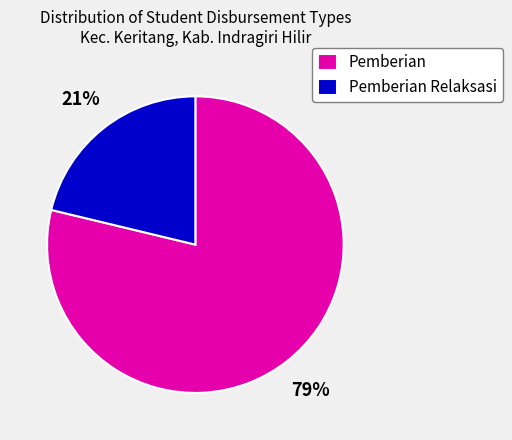

The Pemberian slice represents 79% of the pie. True or false?

True